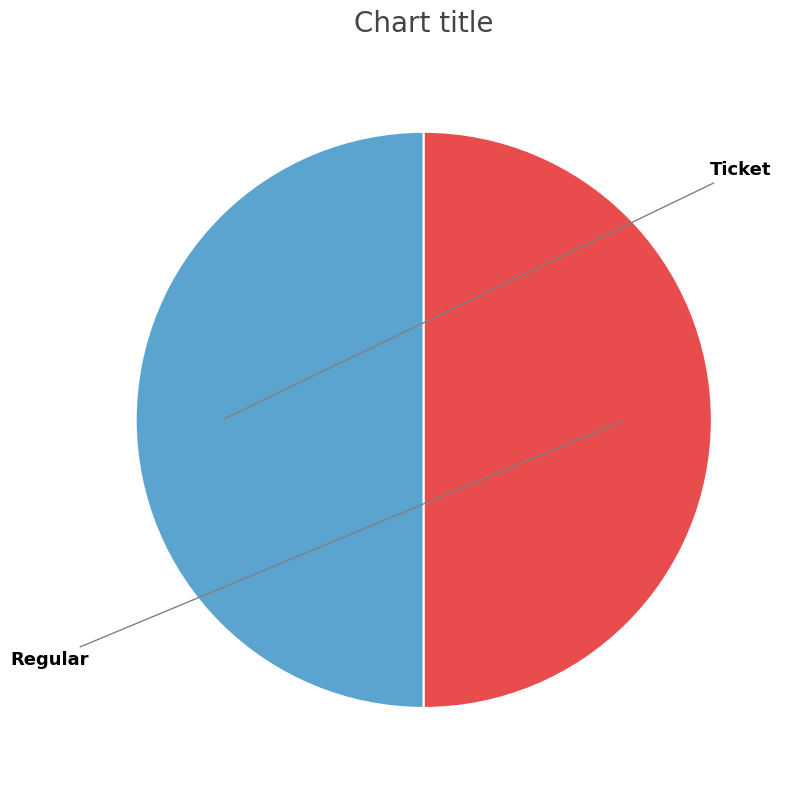

To the nearest percent, what is the average slice percentage?

50%